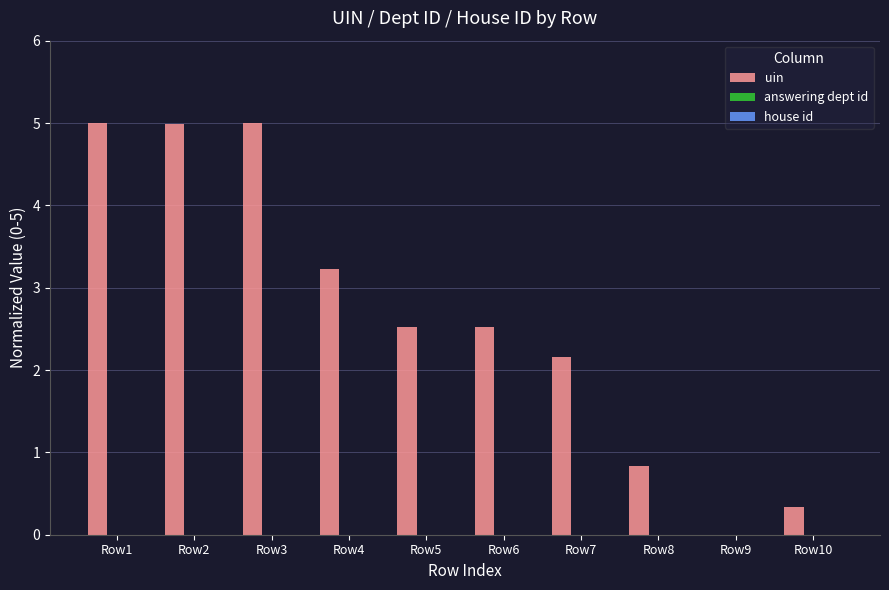

What is the sum of all values?

26.6